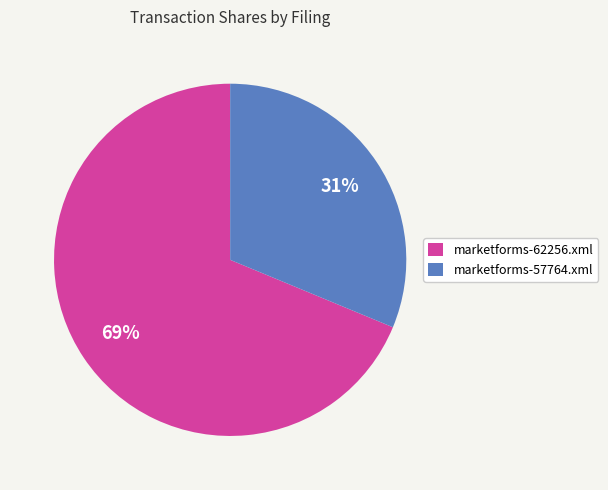

Is the sum of marketforms-62256.xml and marketforms-57764.xml greater than half?

Yes